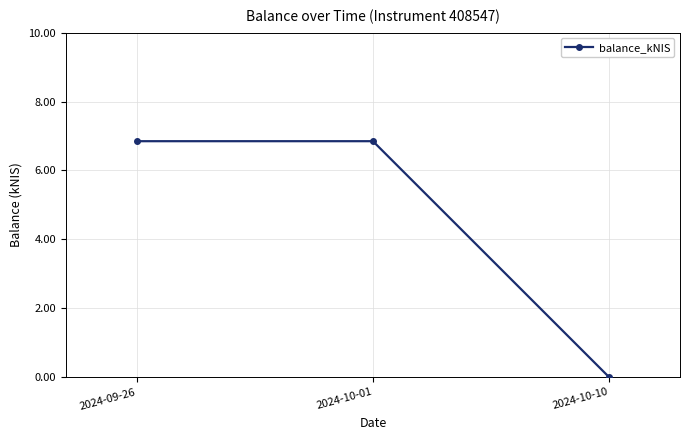

How many values are below 6?

1